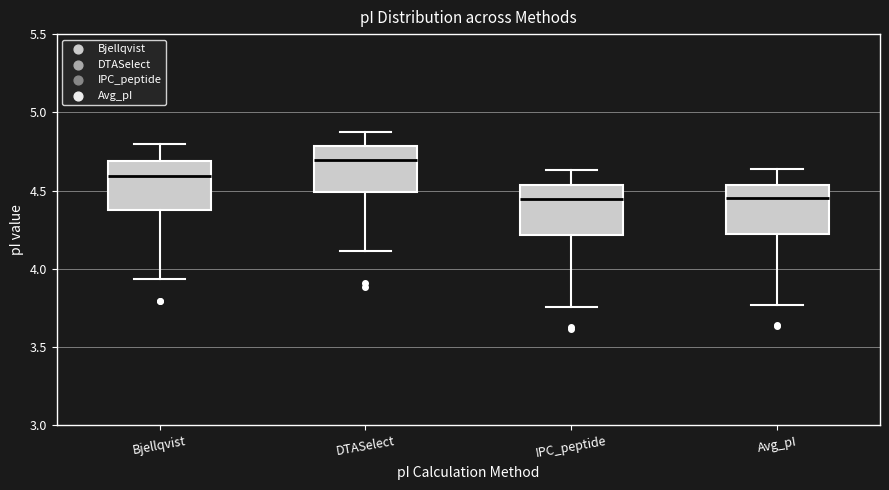

Reading left to right, read every box against the y-axis: the position of its median line, the range the box covers, and the ends of its whiskers. The values are not printed on the chart, so give them approximately, as read against the axis.

Bjellqvist: median 4.60, box 4.35 to 4.70, whiskers 3.95 to 4.80
DTASelect: median 4.70, box 4.50 to 4.80, whiskers 4.10 to 4.90
IPC_peptide: median 4.45, box 4.20 to 4.55, whiskers 3.75 to 4.65
Avg_pI: median 4.45, box 4.20 to 4.55, whiskers 3.75 to 4.65